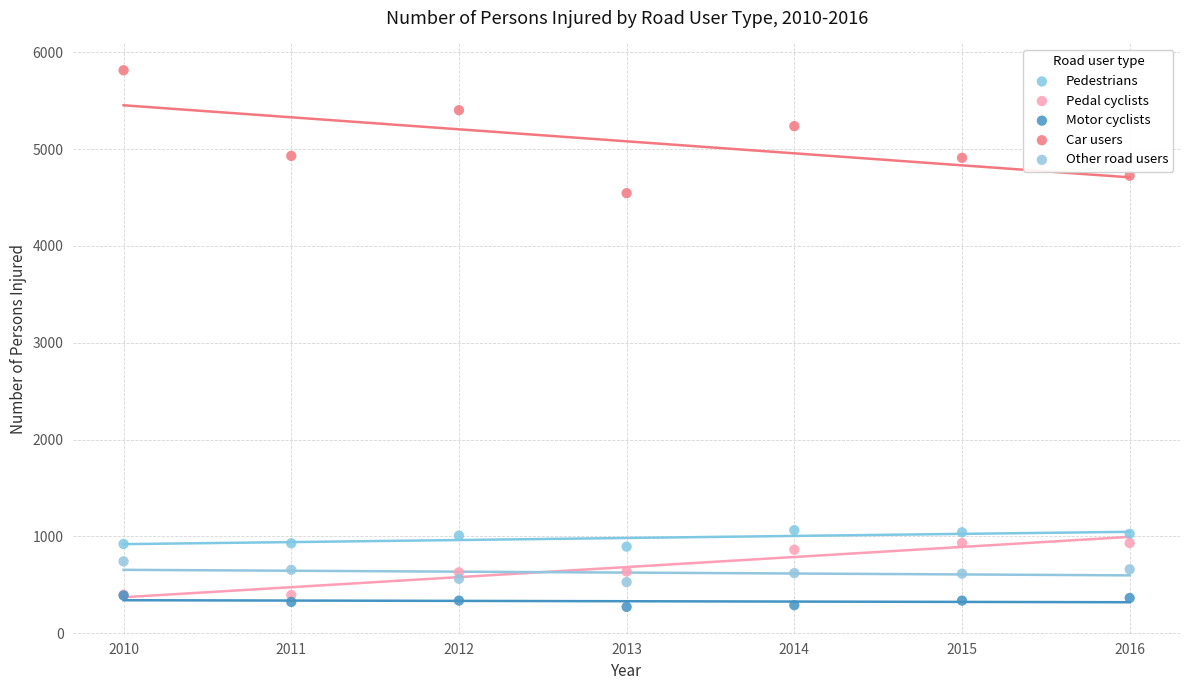

Across all series, what Y value is closest to 3043?

4545